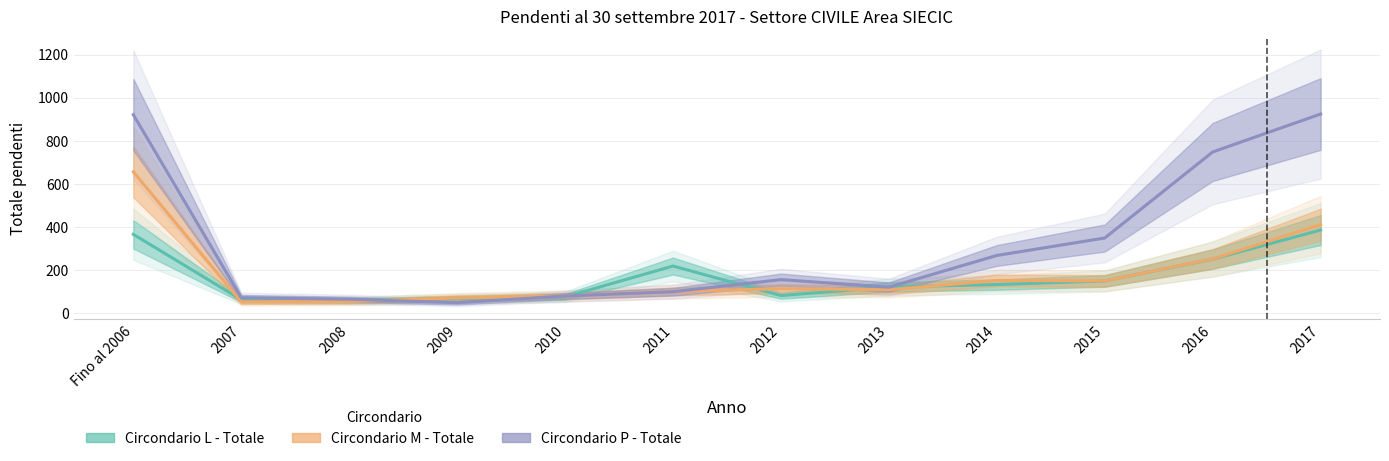

List the labels in order of Circondario L - Totale value, smallest first.

2008, 2007, 2009, 2010, 2012, 2013, 2014, 2015, 2011, 2016, Fino al 2006, 2017